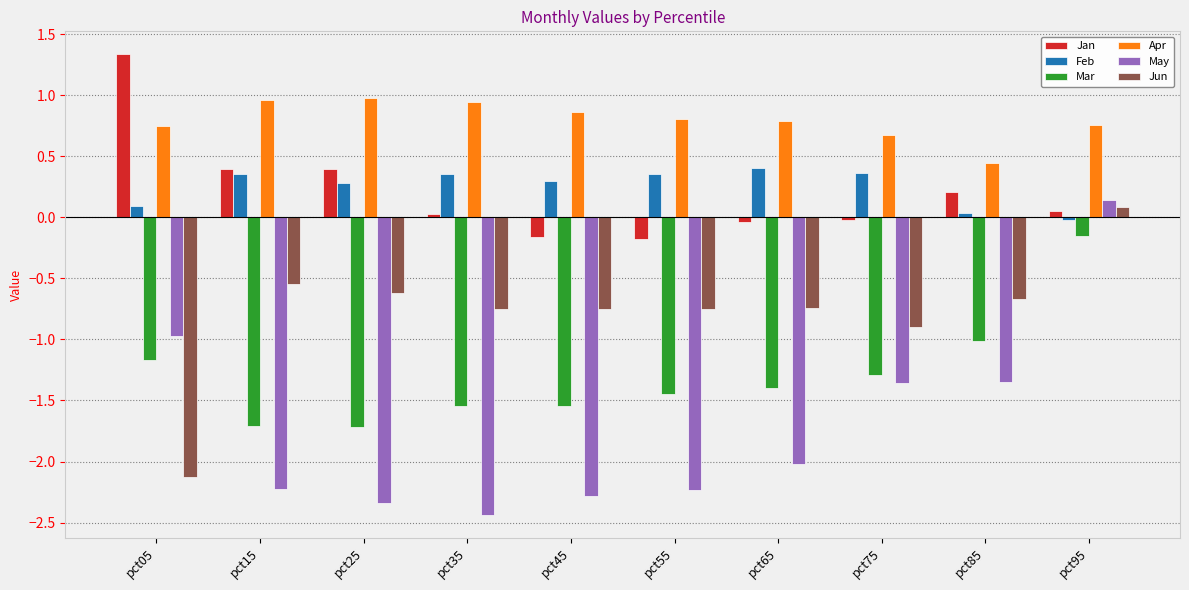

What is the value of the May bar at the 4th from the left?

-2.4